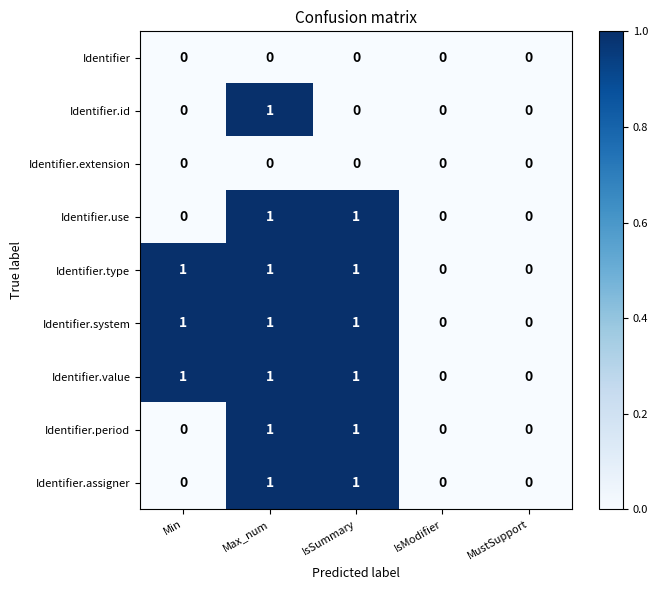

The Identifier.system series shows 1 at IsSummary. True or false?

True